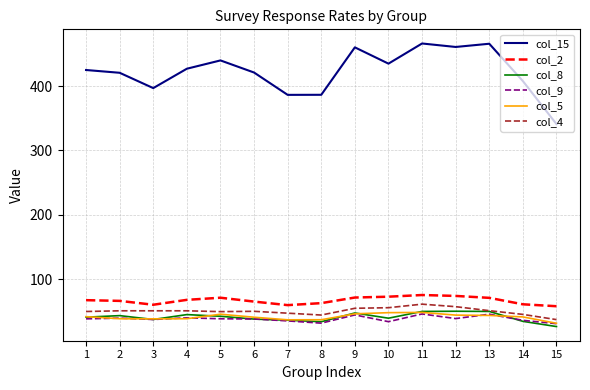

Which series has the largest range (max minus min)?

col_15